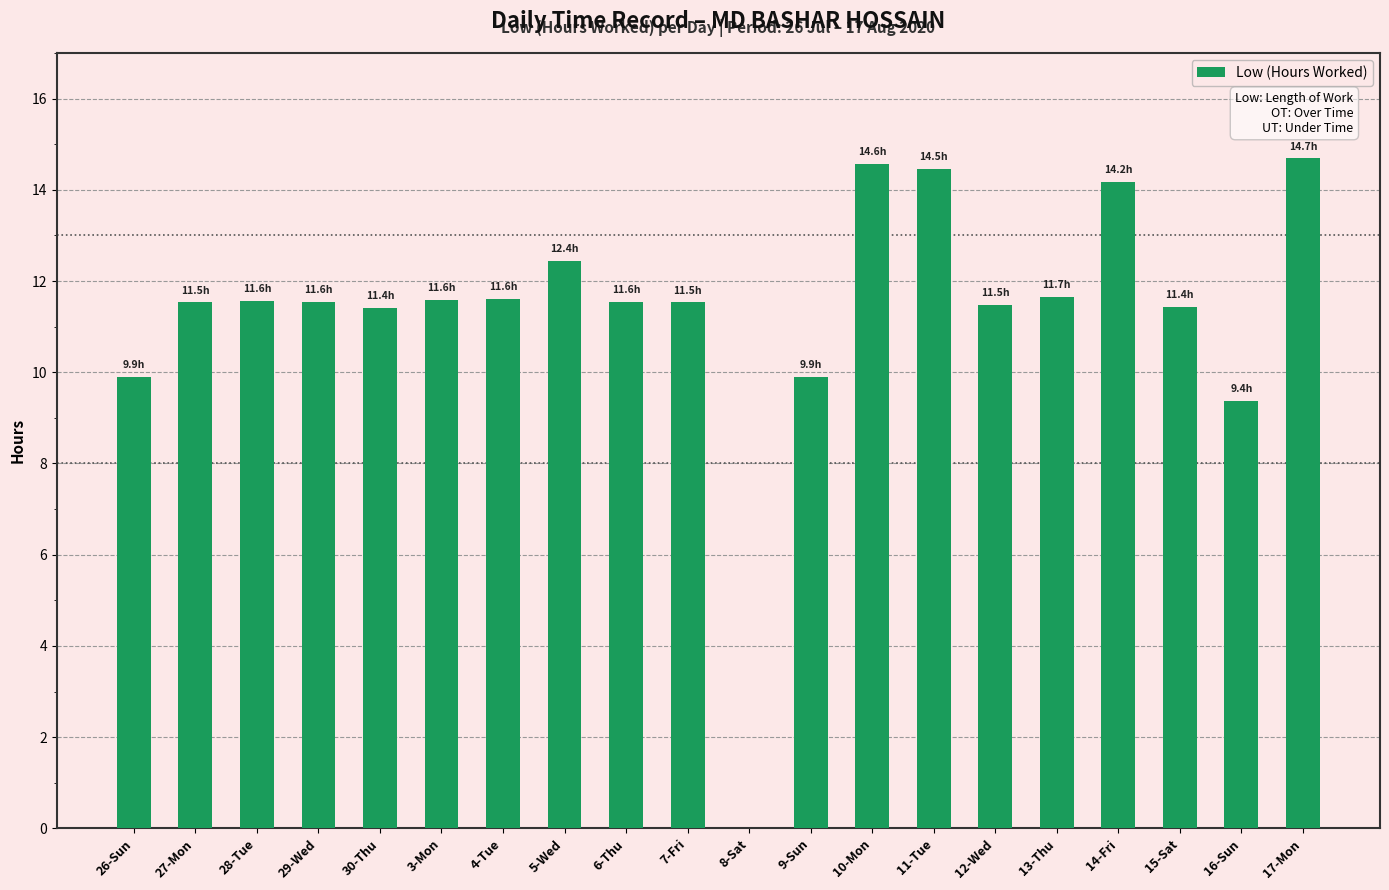

What is the sum of all values?

226.4